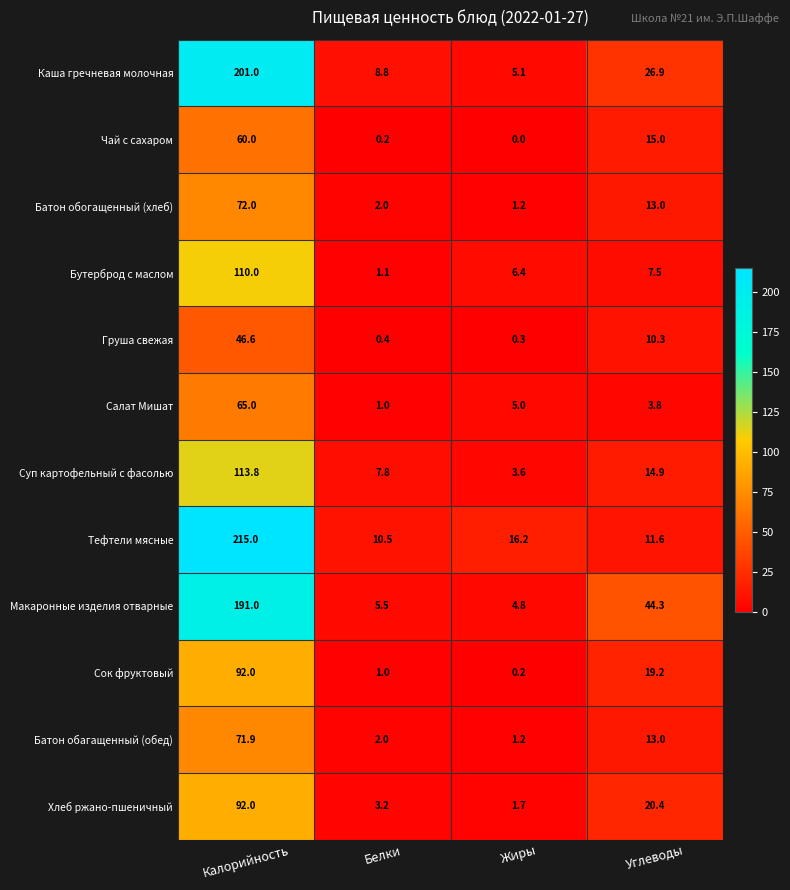

Is it true that Суп картофельный с фасолью equals 14.9 at Углеводы?

True